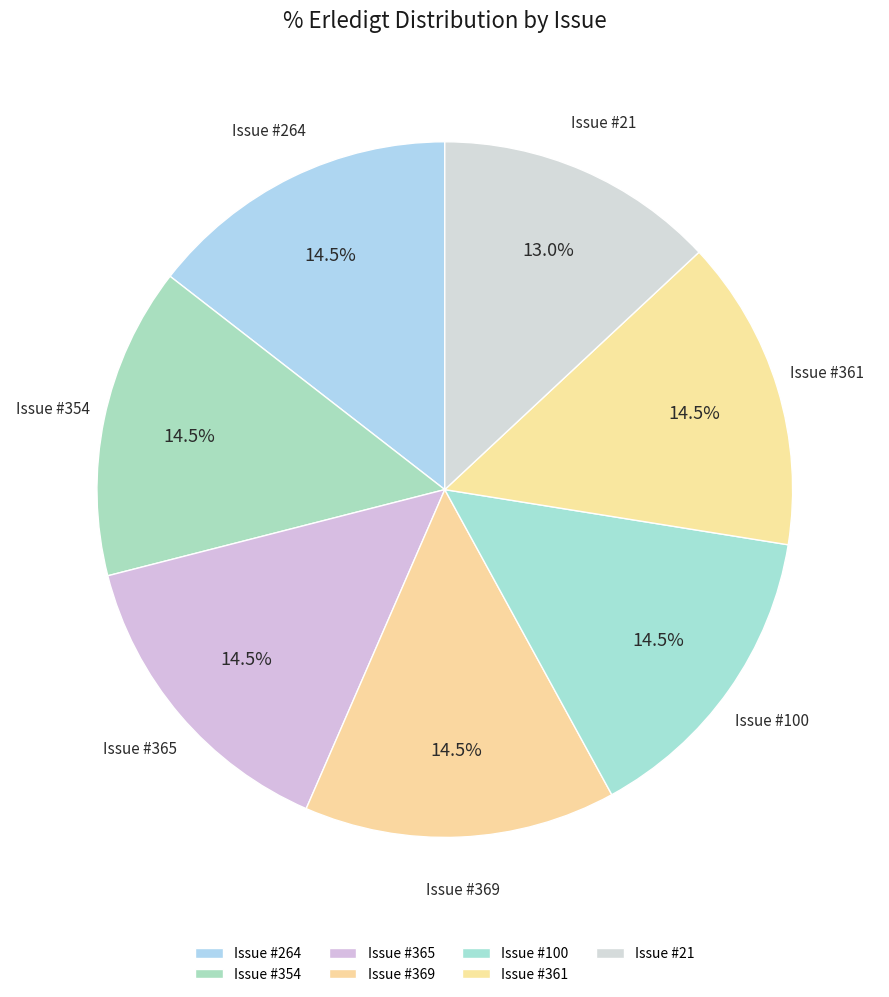

How many slices are in this pie chart?

7